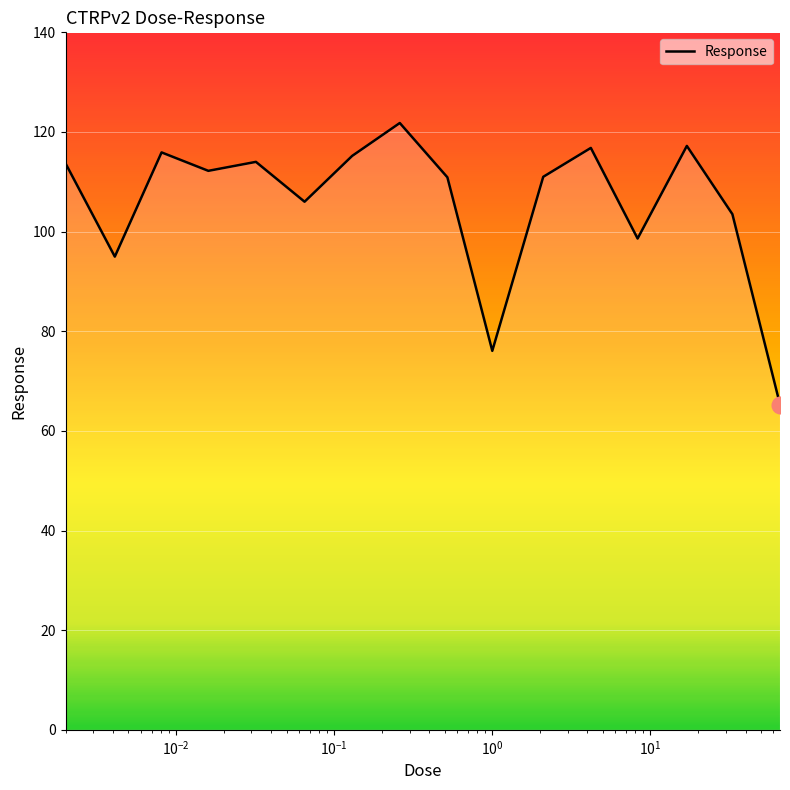

What is the smallest value displayed?

65.3